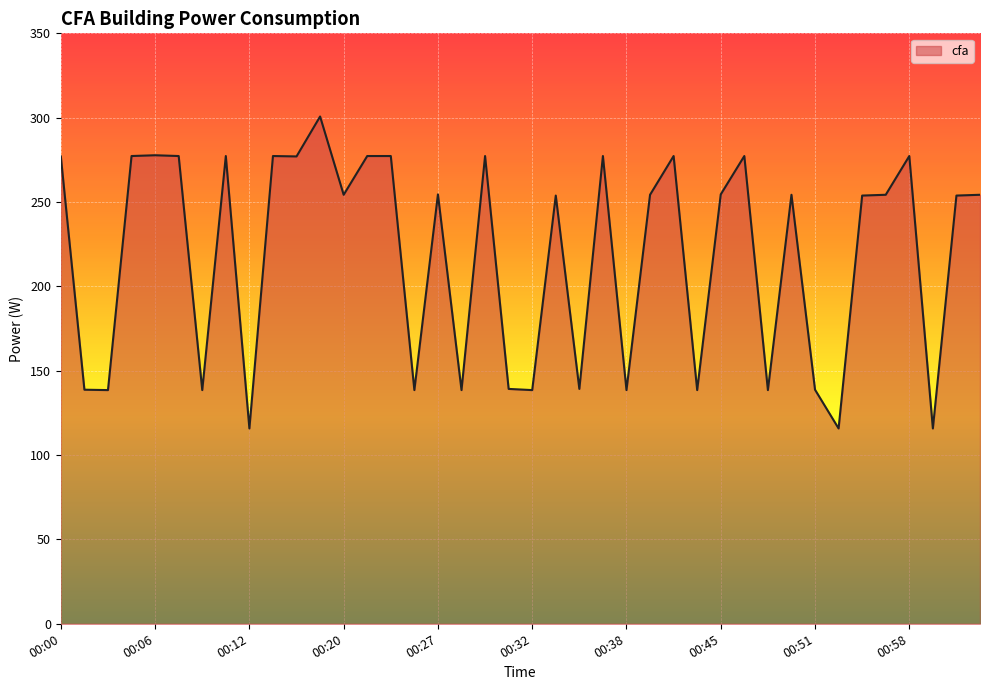

What is the difference between the maximum and minimum values?

184.9